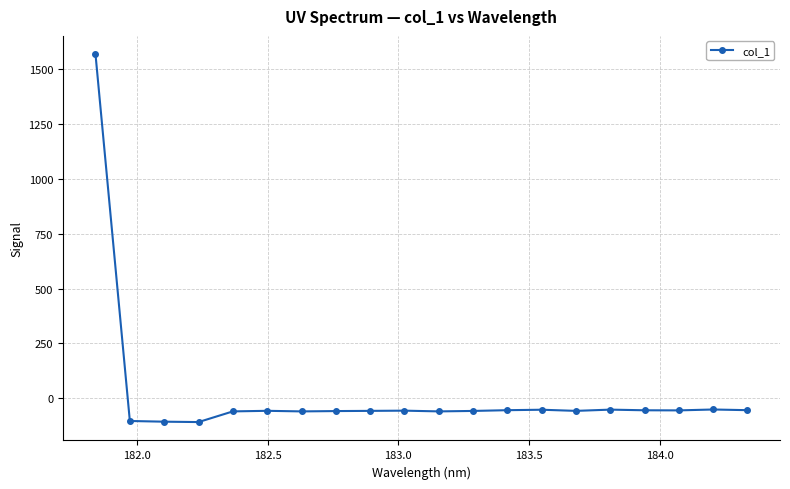

What is the value of the 11th point from the left?

-59.2